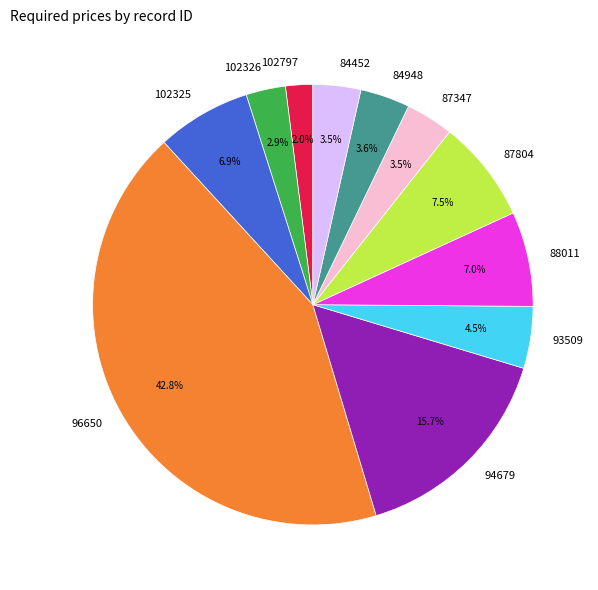

Is 102797 the majority of the pie?

No